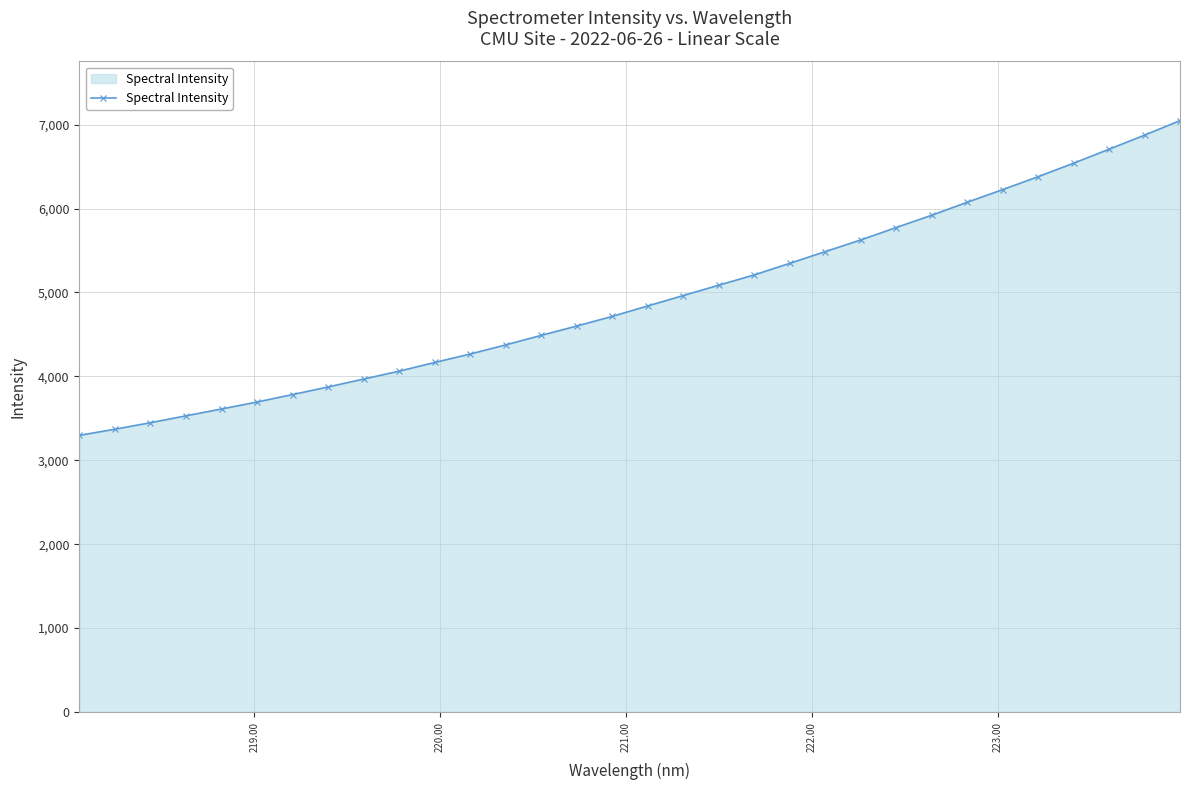

What is the maximum value shown in the chart?

7048.0